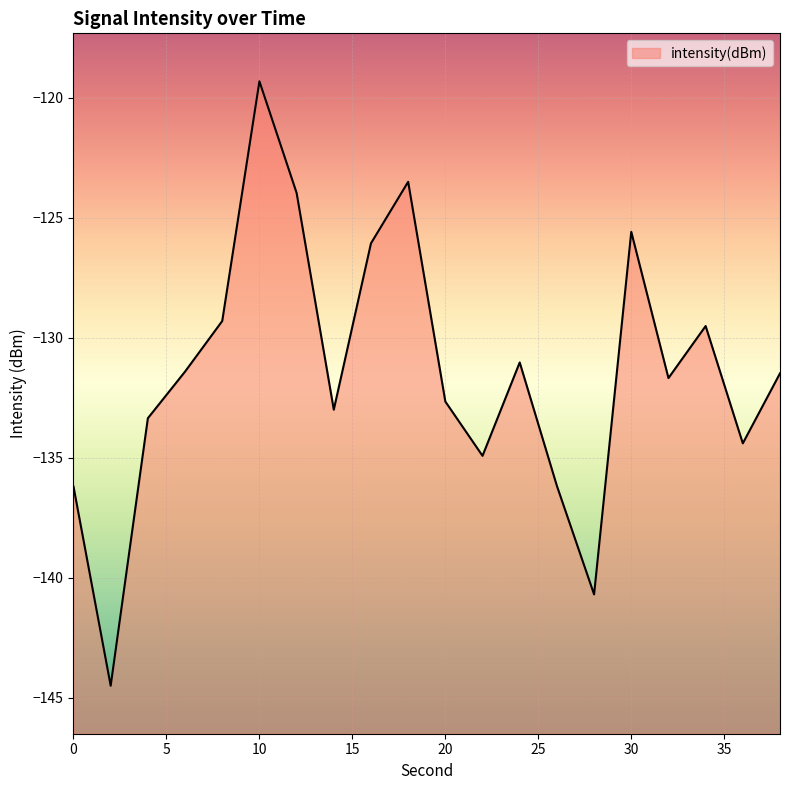

What is the value of the 1st point from the left?

-136.2